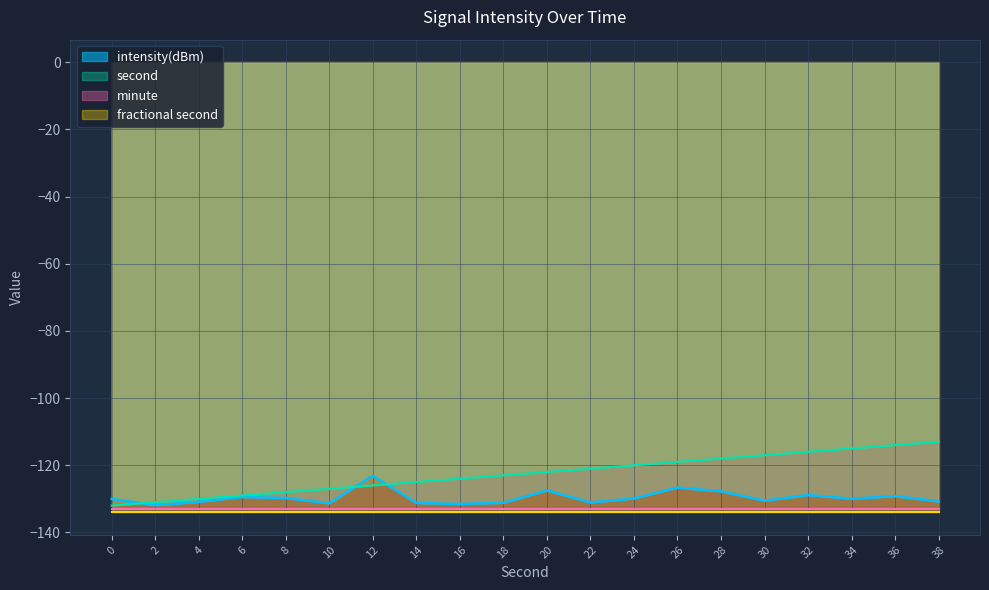

What is the value of the second point at the 11th from the left?

-122.0